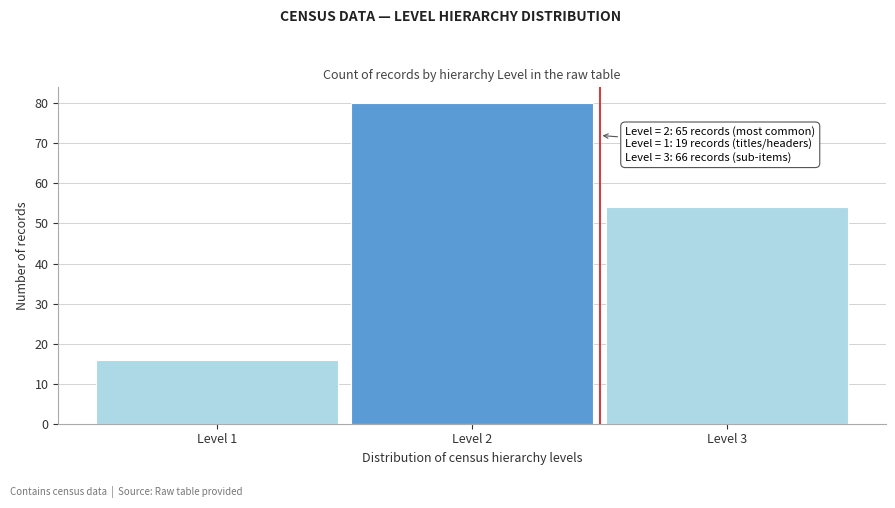

Reading left to right, extract all data points from this chart.

Level 1=16	Level 2=80	Level 3=54